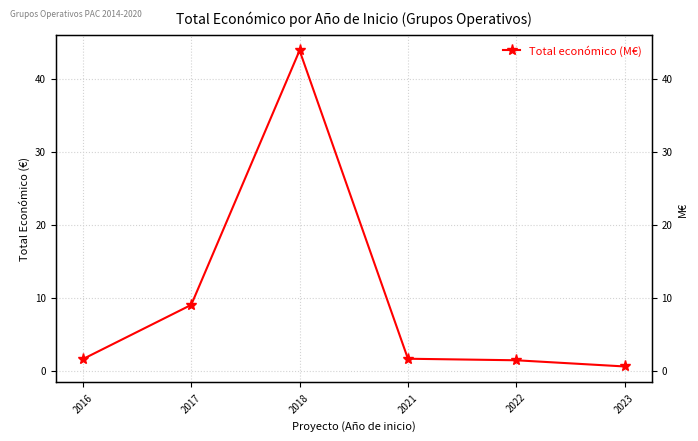

The value at 2022 is 1.4. True or false?

True